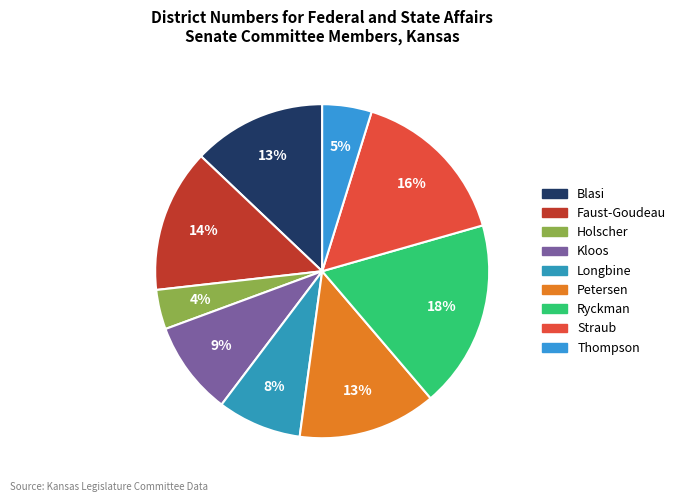

Is it true that Petersen is 13% of the pie?

True